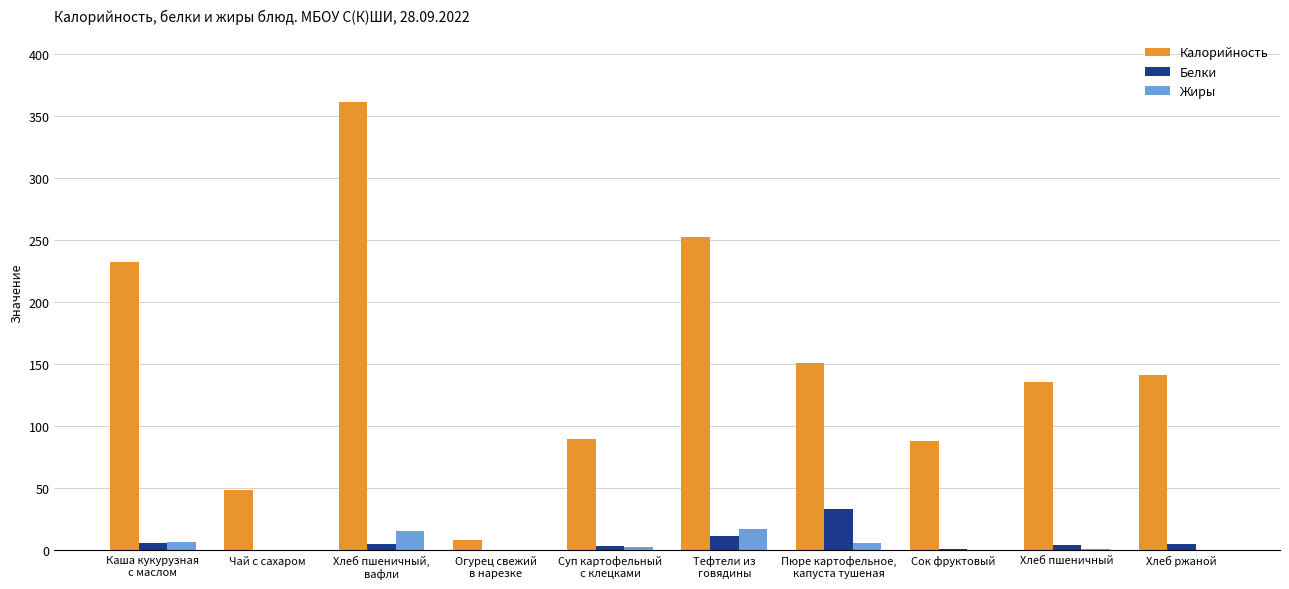

True or false: Калорийность has a value of 135.7 at Сок фруктовый.

False